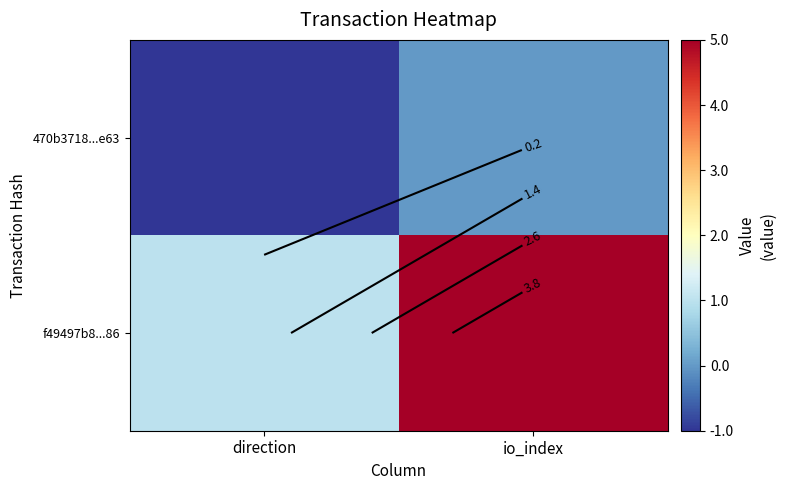

What is the difference between the maximum and minimum values in the 470b3718...e63 series?

1